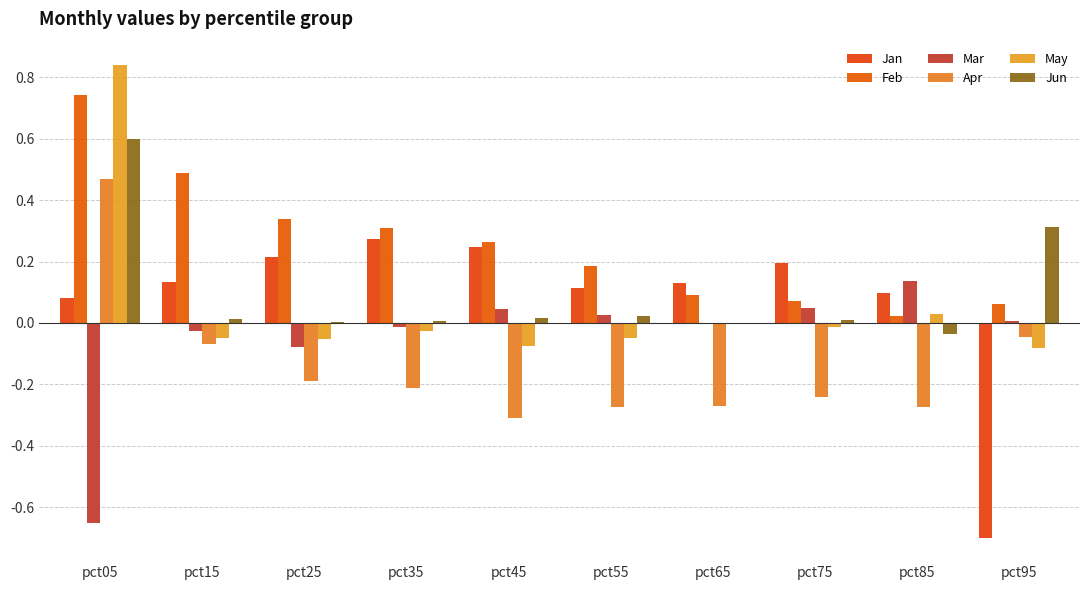

True or false: Feb has a value of 0.1 at pct65.

True